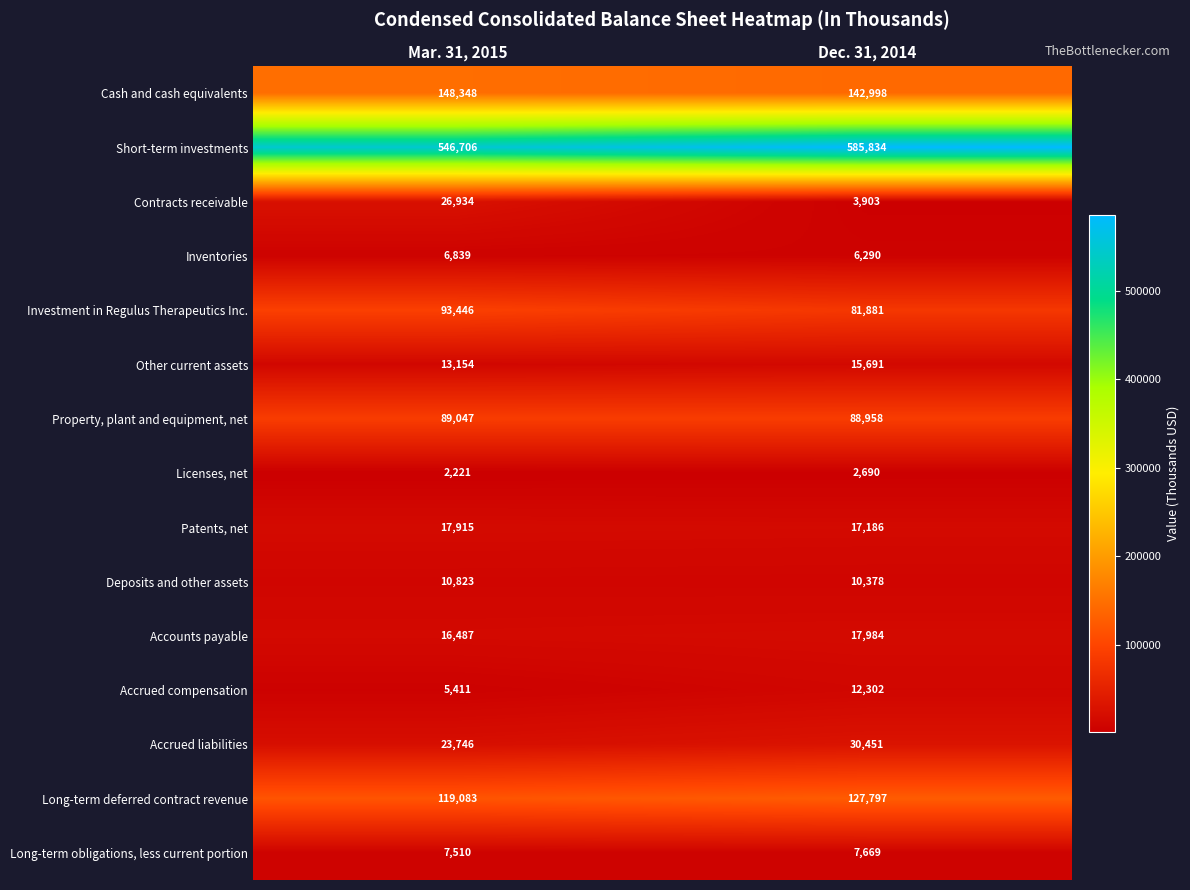

Which series has the largest total across all categories?

Short-term investments